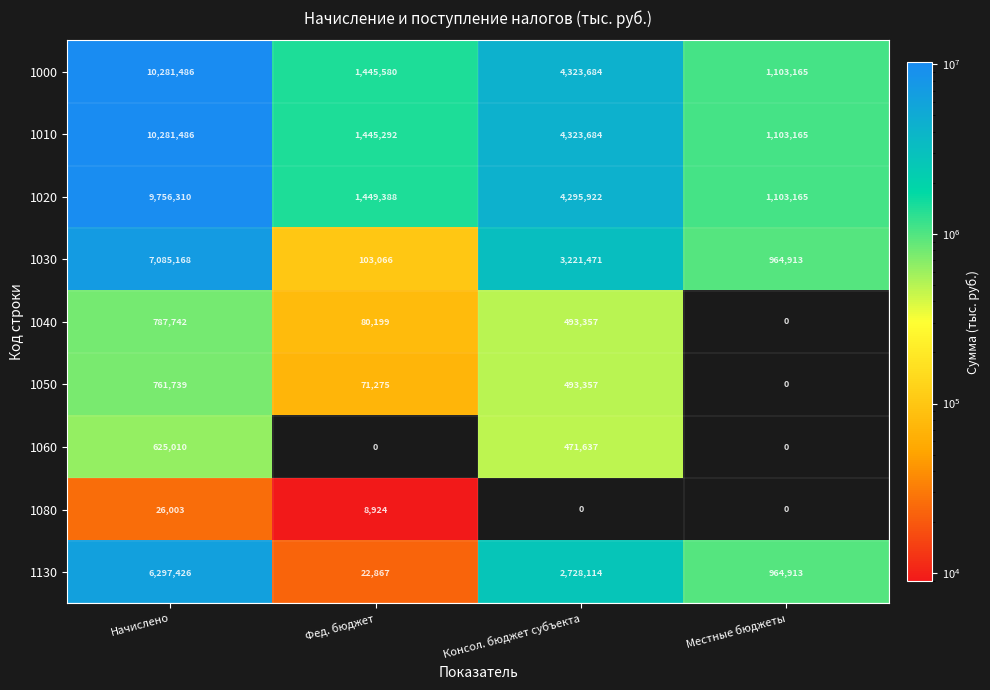

What is the sum of the 1010 values at Фед. бюджет and Местные бюджеты?

2548457